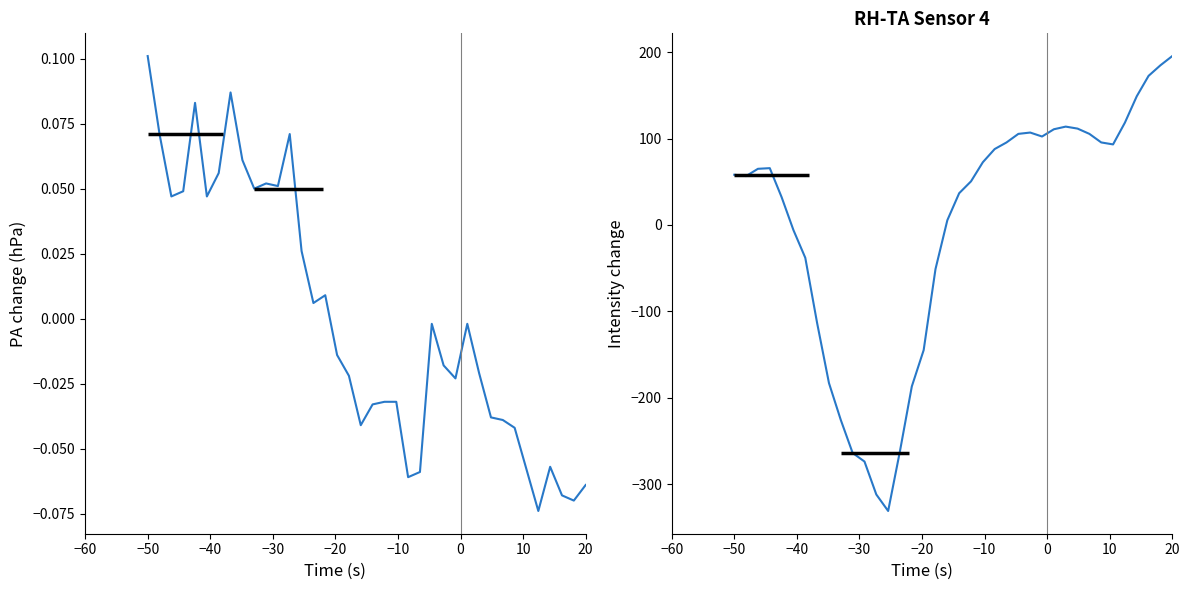

True or false: PA and RH cross at least once.

True